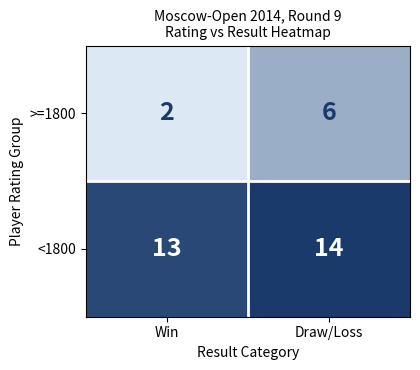

At which category is the sum across all series the highest?

Draw/Loss